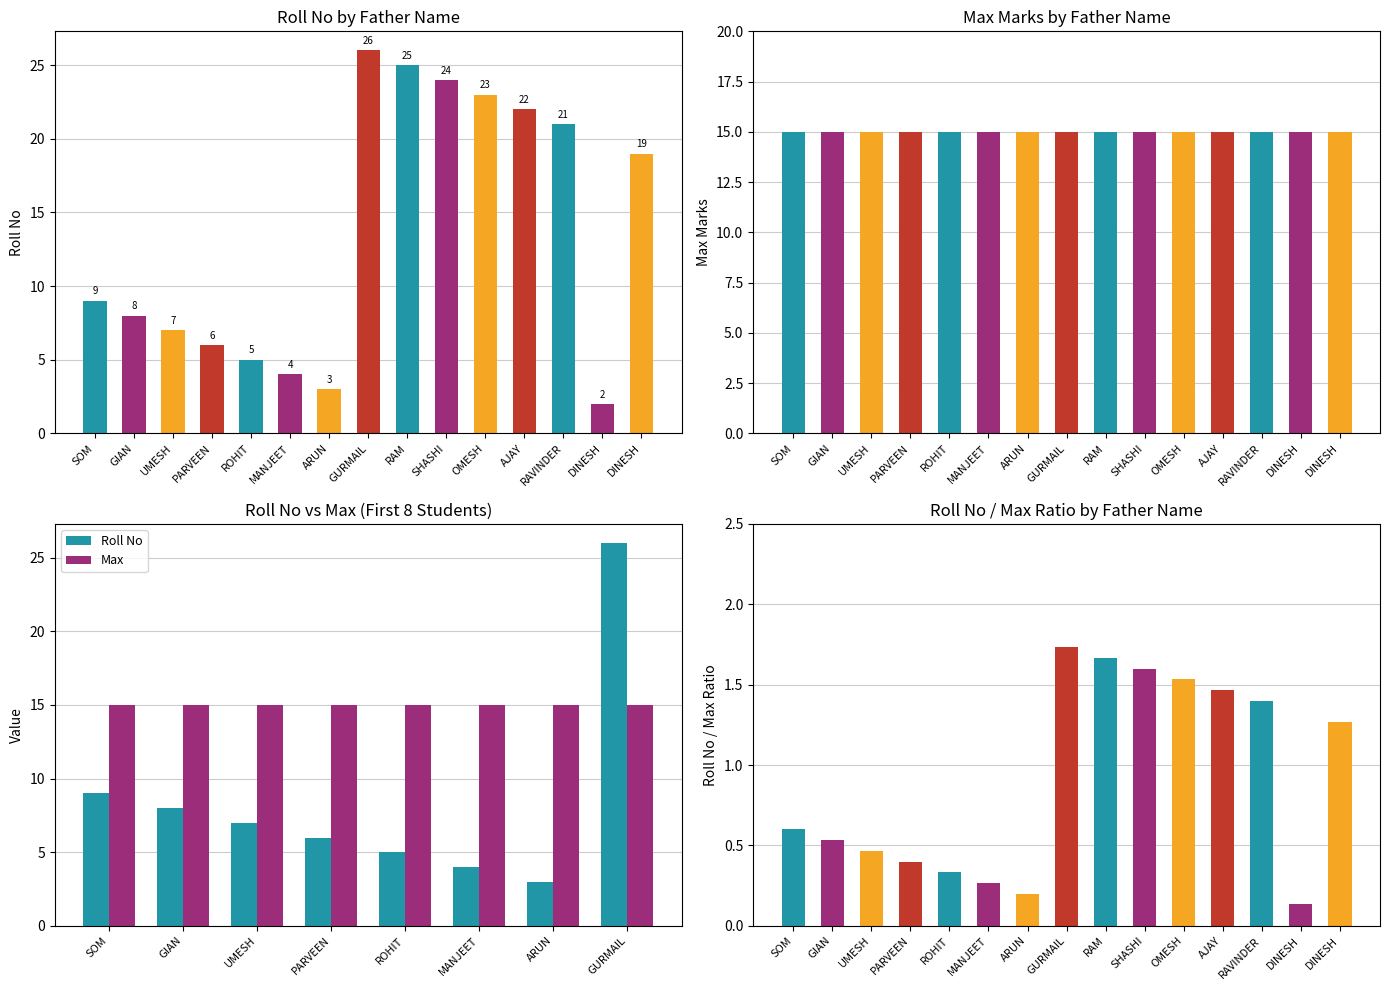

The chart shows a value of 26 at GURMAIL. True or false?

True